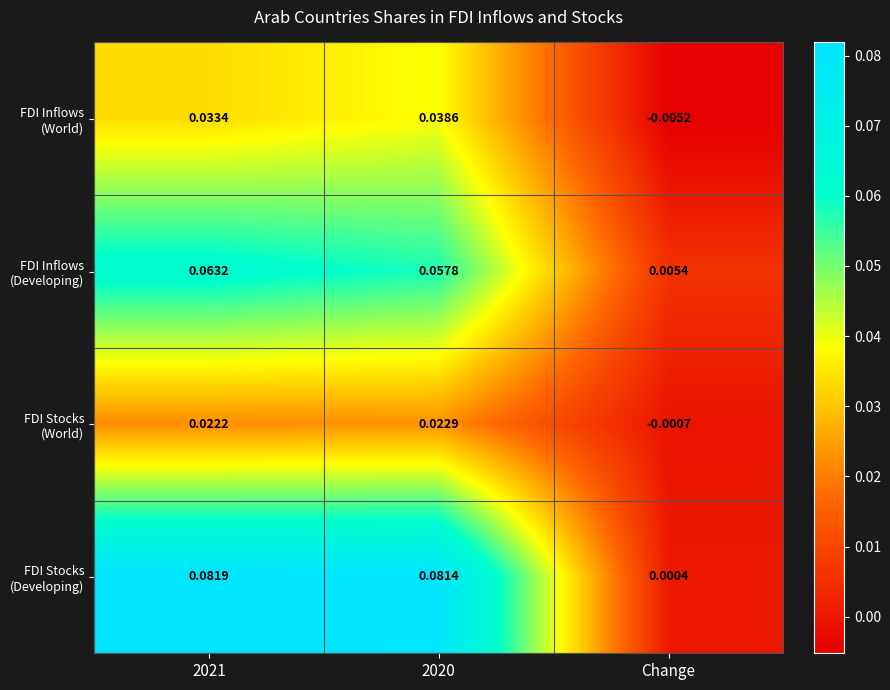

Which label corresponds to the smallest value in the chart?

Change